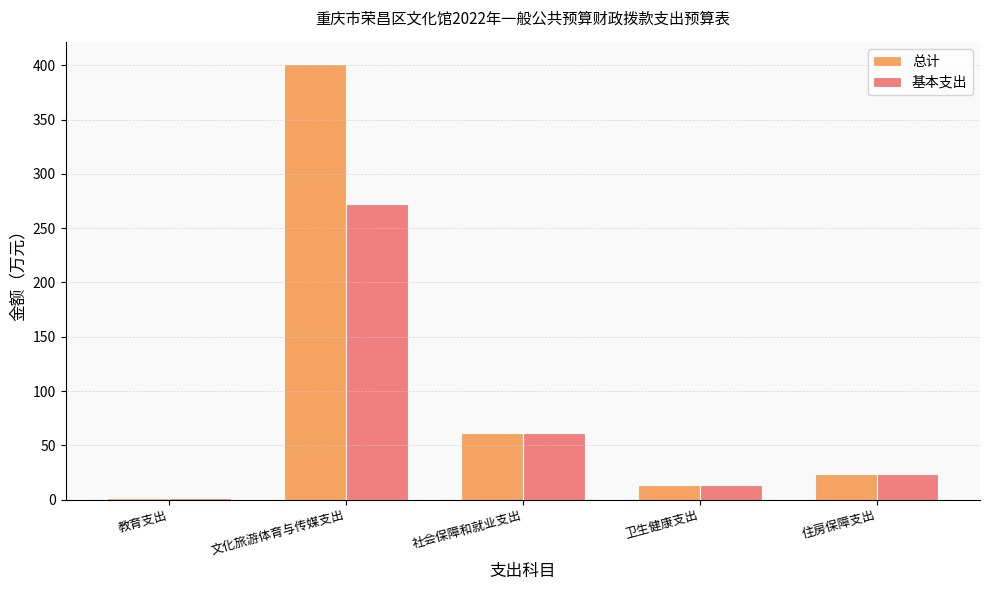

What is the label of the 2nd bar from the right?

卫生健康支出